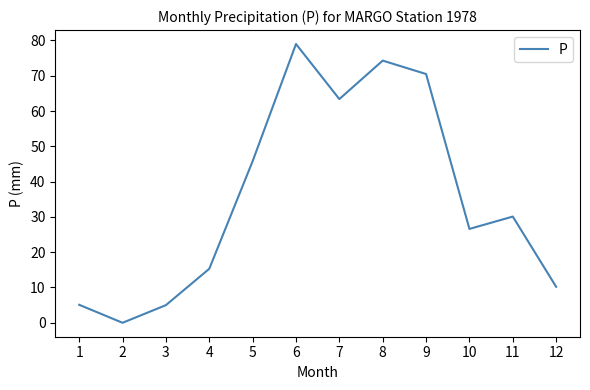

What value does the data have at 1?

5.1